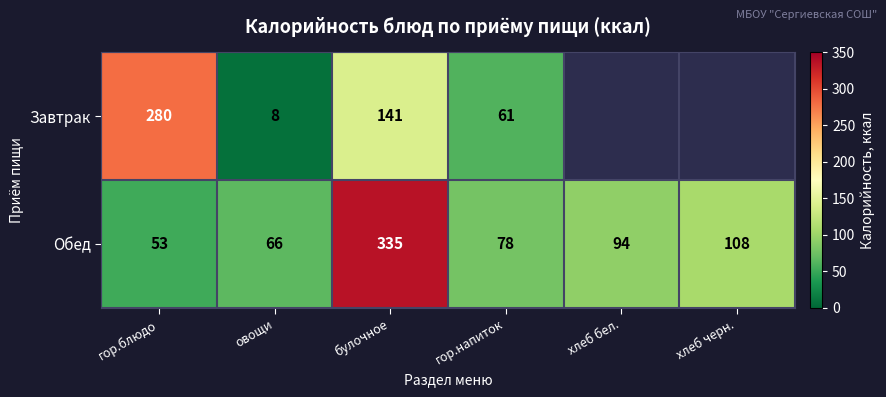

What is the lowest value of the Обед series?

53